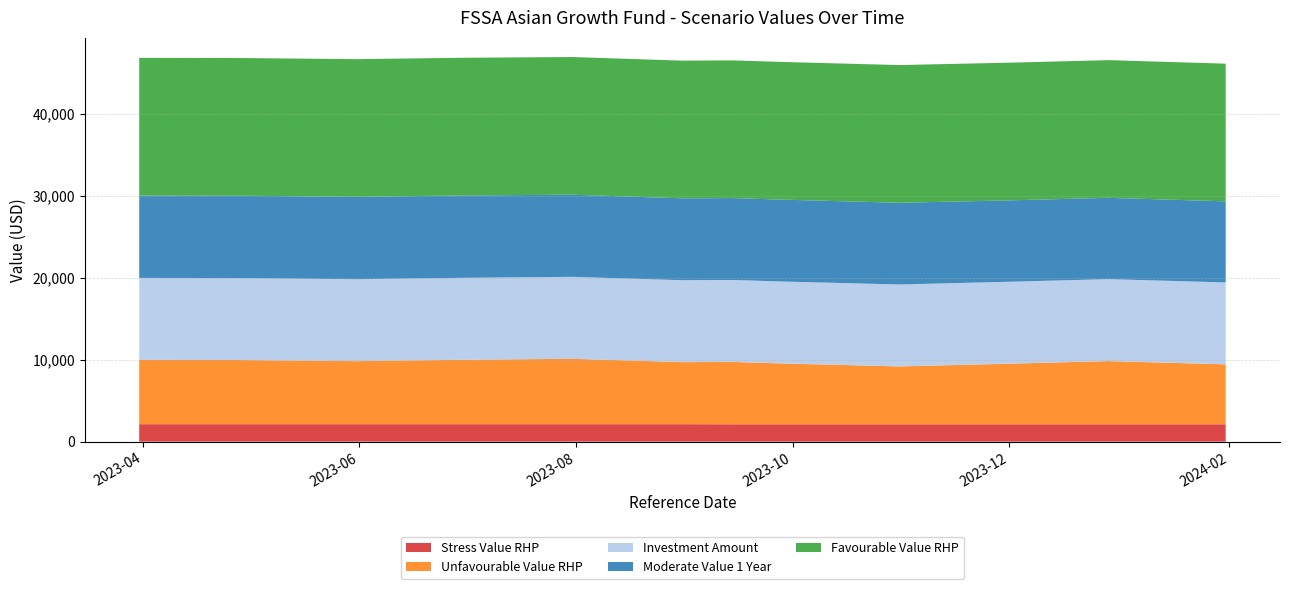

What are all the series names shown in the legend?

Stress Value RHP, Unfavourable Value RHP, Investment Amount, Moderate Value 1 Year, Favourable Value RHP